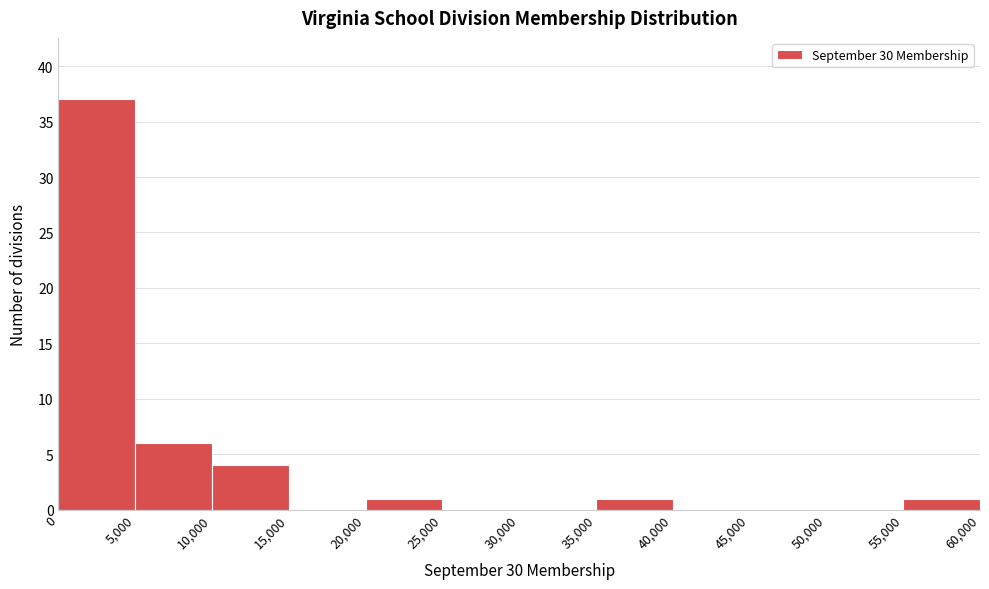

Reading left to right, transcribe this chart: for each bar, give the range it covers on the x-axis and its height. The values are not printed on the chart, so give them approximately, as read against the axis.

0 to 5,000: 37
5,000 to 10,000: 6
10,000 to 15,000: 4
15,000 to 20,000: 0
20,000 to 25,000: 1
25,000 to 30,000: 0
30,000 to 35,000: 0
35,000 to 40,000: 1
40,000 to 45,000: 0
45,000 to 50,000: 0
50,000 to 55,000: 0
55,000 to 60,000: 1